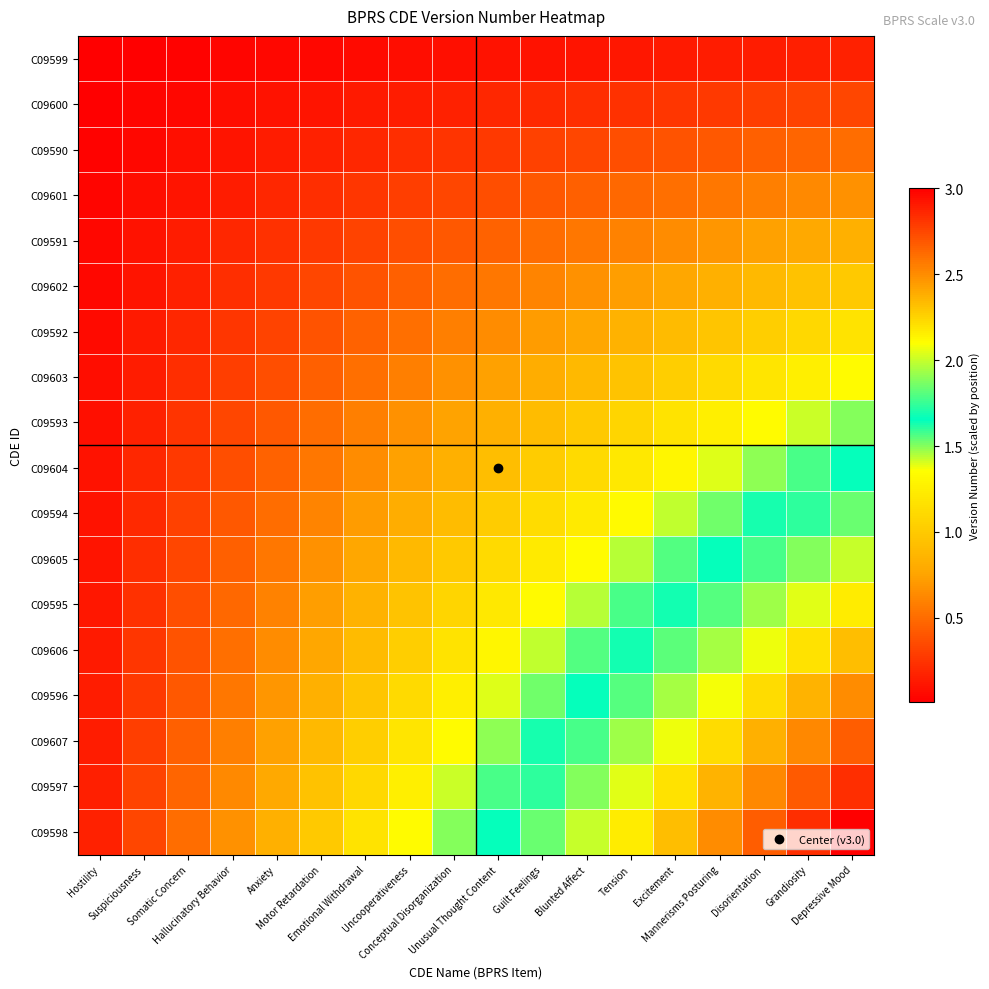

What is the total value across all series at Hallucinatory Behavior?

6.3